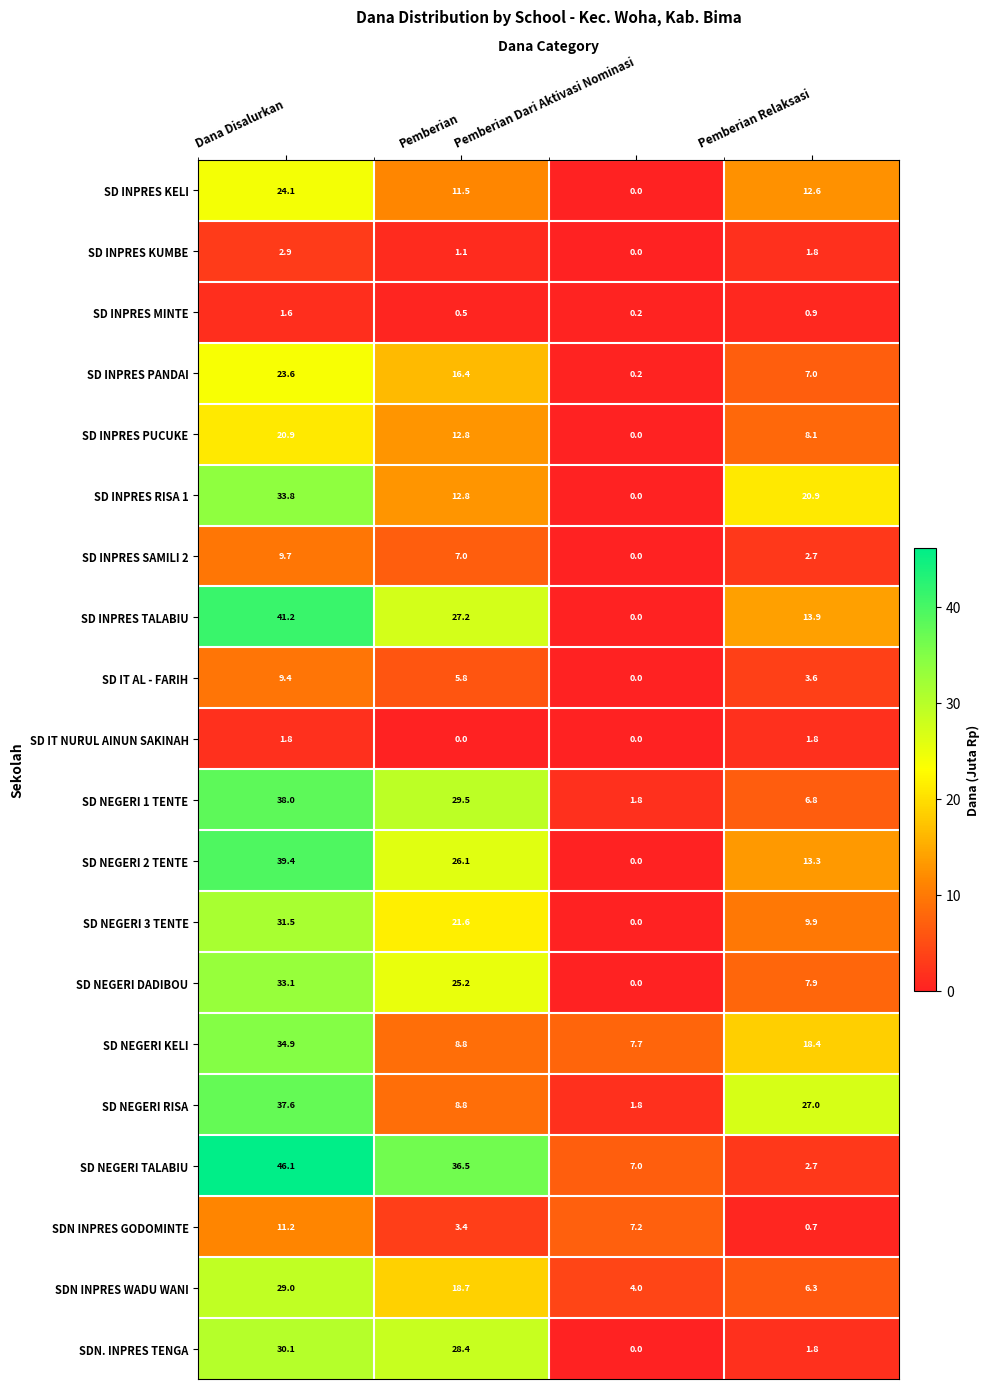

At which category is the sum across all series the highest?

Dana Disalurkan